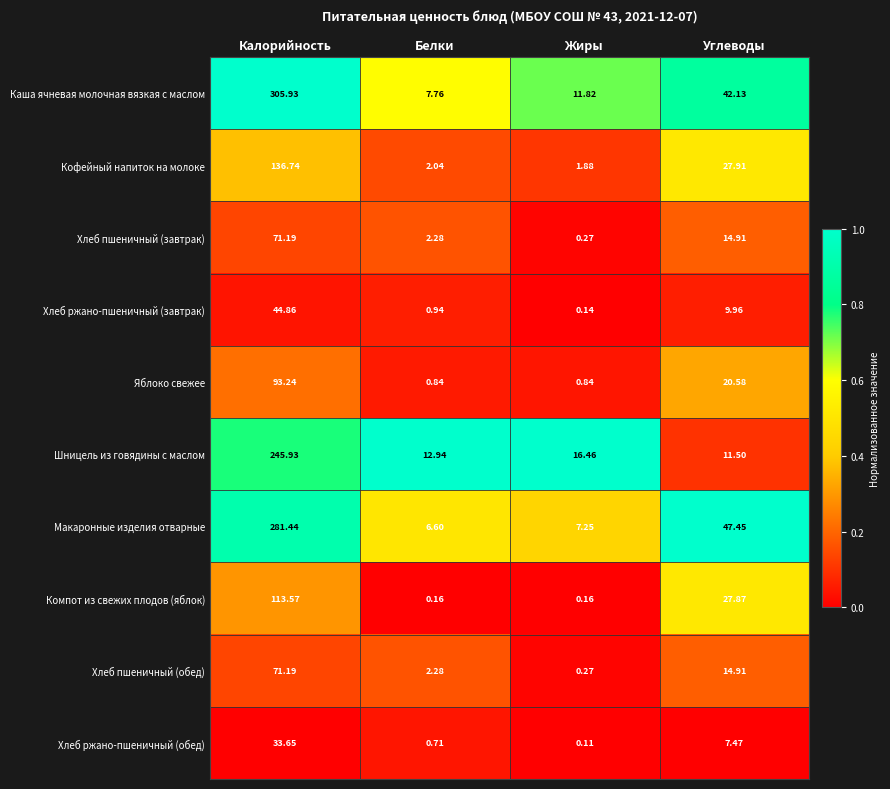

Which series changed the most between Жиры and Углеводы?

Макаронные изделия отварные